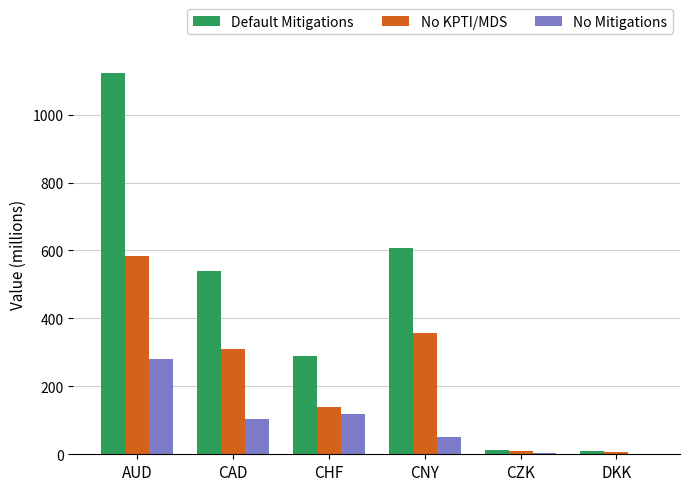

What is the sum of all No KPTI/MDS values?

1406.9